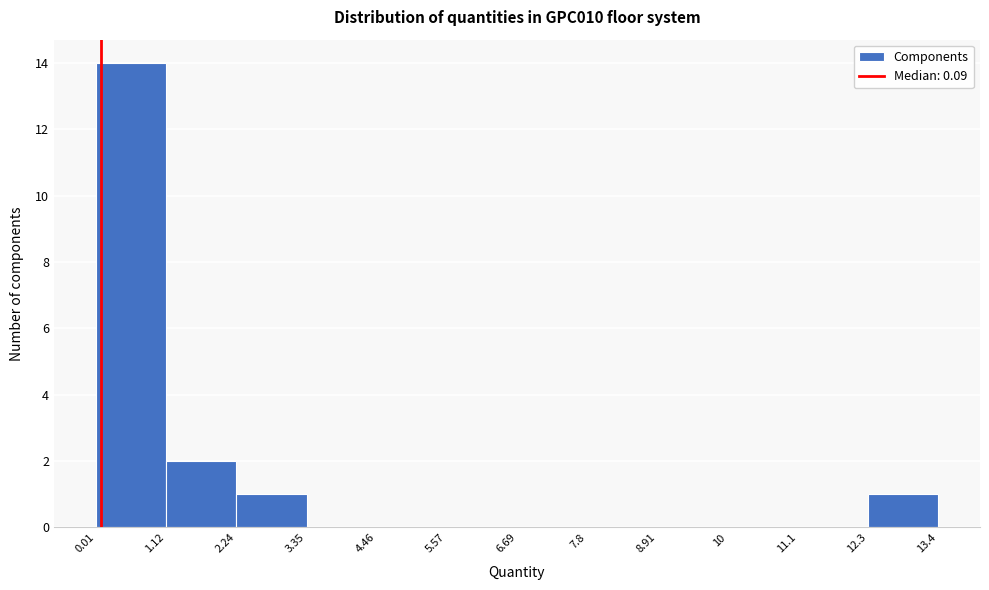

How tall is the bar that spans 12.3 to 13.4 on the x-axis? The values are not printed on the chart, so give them approximately, as read against the axis.

1